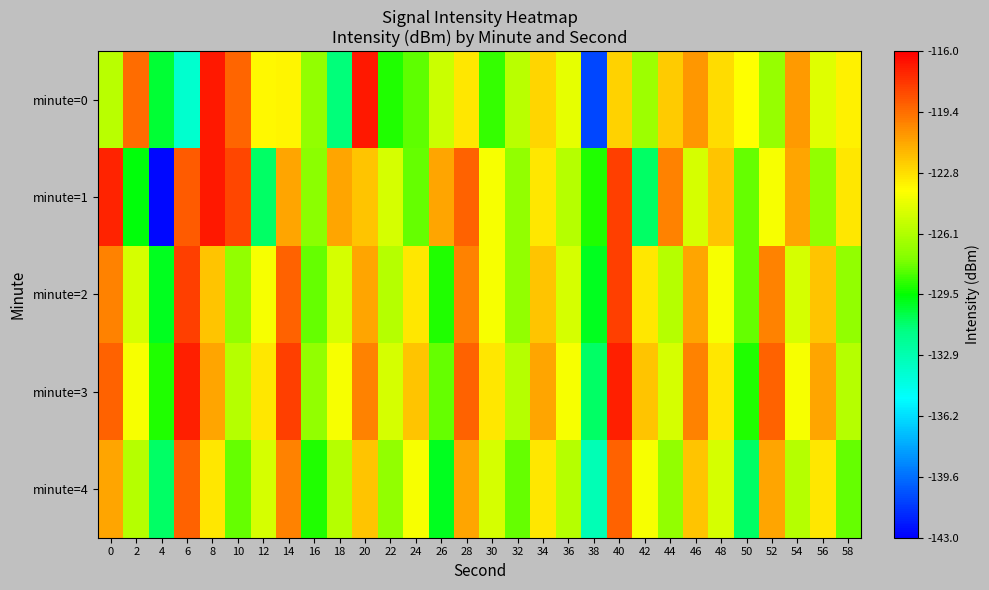

Reading left to right, list all the values displayed in this chart.

minute=0: 0=-125.9	2=-119.3	4=-130.3	6=-133.8	8=-116.8	10=-119.1	12=-123.6	14=-123.4	16=-127.0	18=-131.3	20=-116.7	22=-129.0	24=-128.0	26=-125.3	28=-123.1	30=-128.7	32=-125.9	34=-122.5	36=-124.5	38=-140.8	40=-122.4	42=-126.7	44=-122.1	46=-120.6	48=-122.7	50=-123.7	52=-126.9	54=-120.7	56=-124.7	58=-123.3
minute=1: 0=-117.1	2=-129.7	4=-142.7	6=-118.8	8=-116.7	10=-118.2	12=-131.0	14=-121.0	16=-127.2	18=-121.0	20=-122.0	22=-125.0	24=-128.0	26=-121.0	28=-119.0	30=-124.0	32=-127.0	34=-123.0	36=-126.0	38=-129.0	40=-118.0	42=-131.0	44=-120.0	46=-125.0	48=-122.0	50=-128.0	52=-124.0	54=-121.0	56=-127.0	58=-123.0
minute=2: 0=-120.0	2=-125.0	4=-130.0	6=-118.0	8=-122.0	10=-127.0	12=-124.0	14=-119.0	16=-128.0	18=-125.0	20=-121.0	22=-126.0	24=-123.0	26=-129.0	28=-120.0	30=-124.0	32=-127.0	34=-122.0	36=-125.0	38=-130.0	40=-118.0	42=-123.0	44=-126.0	46=-121.0	48=-124.0	50=-128.0	52=-120.0	54=-125.0	56=-122.0	58=-127.0
minute=3: 0=-119.0	2=-124.0	4=-129.0	6=-117.0	8=-121.0	10=-126.0	12=-123.0	14=-118.0	16=-127.0	18=-124.0	20=-120.0	22=-125.0	24=-122.0	26=-128.0	28=-119.0	30=-123.0	32=-126.0	34=-121.0	36=-124.0	38=-131.0	40=-117.0	42=-122.0	44=-125.0	46=-120.0	48=-123.0	50=-129.0	52=-119.0	54=-124.0	56=-121.0	58=-126.0
minute=4: 0=-121.0	2=-126.0	4=-131.0	6=-119.0	8=-123.0	10=-128.0	12=-125.0	14=-120.0	16=-129.0	18=-126.0	20=-122.0	22=-127.0	24=-124.0	26=-130.0	28=-121.0	30=-125.0	32=-128.0	34=-123.0	36=-126.0	38=-133.0	40=-119.0	42=-124.0	44=-127.0	46=-122.0	48=-125.0	50=-131.0	52=-121.0	54=-126.0	56=-123.0	58=-128.0